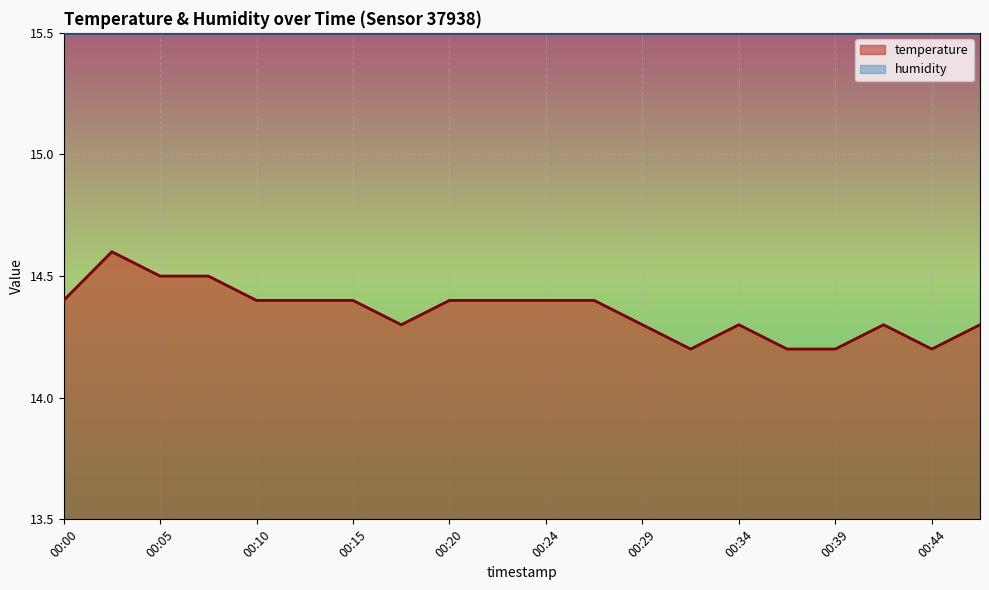

Count the values in the range 14 to 15.

20